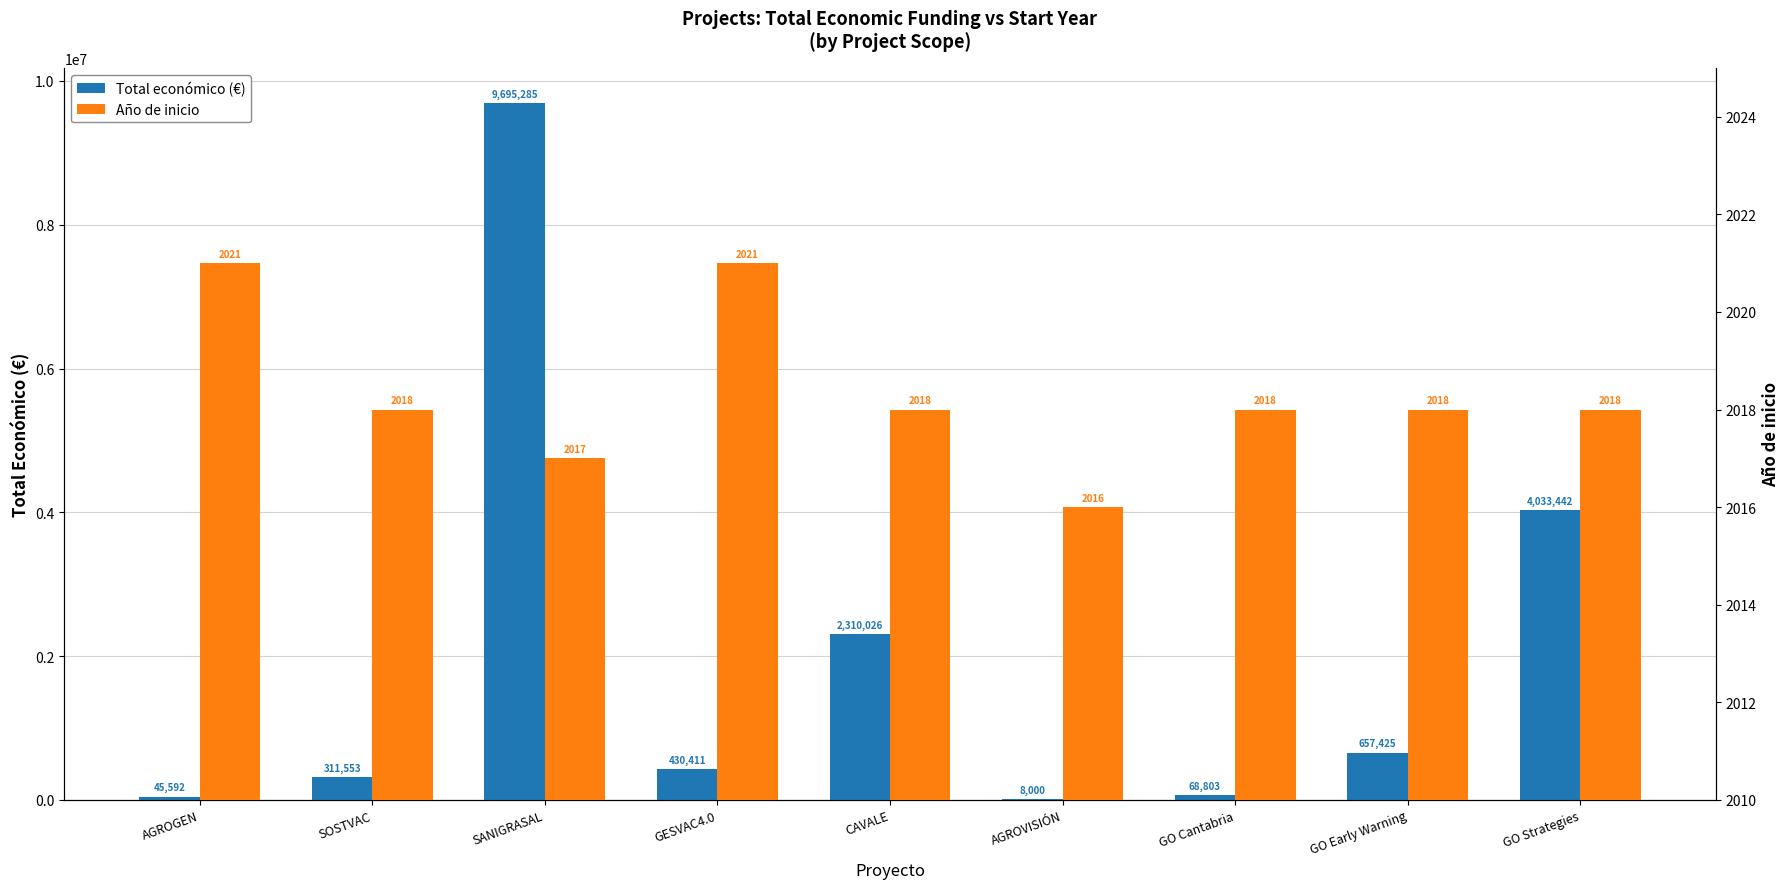

True or false: Año de inicio has a value of 1317 at CAVALE.

False